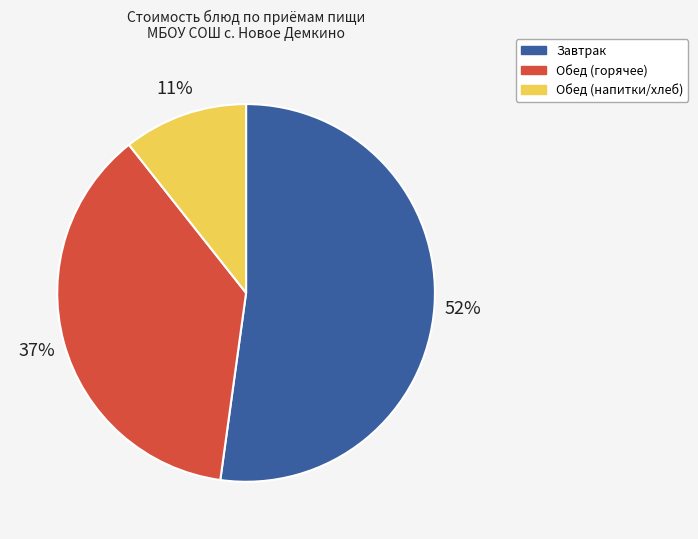

Approximately how many times larger is the value at Обед (напитки/хлеб) compared to Обед (горячее)?

0.3